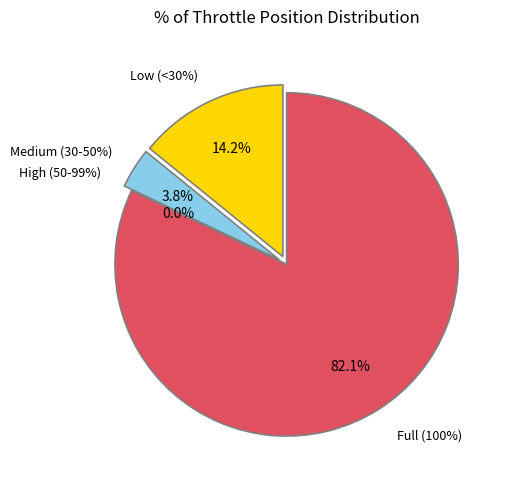

Is it true that Gear 2 is 1% of the pie?

False